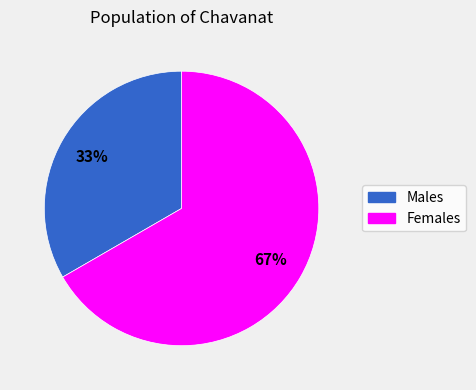

To the nearest percent, what is the average slice percentage?

50%